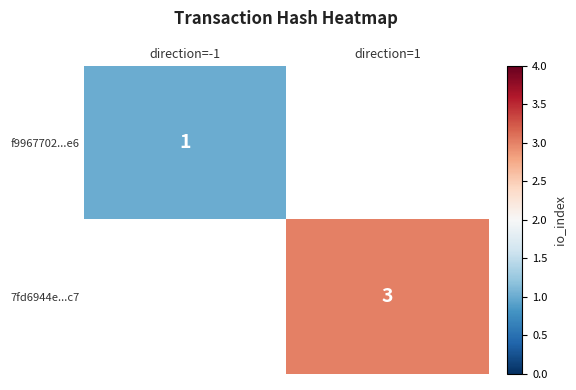

Is it true that f9967702...e6 equals 1 at direction=-1?

True